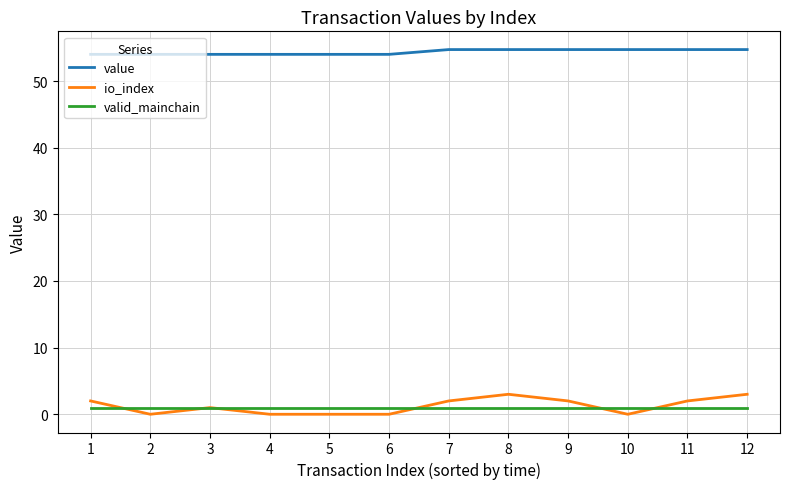

What is the maximum value shown in the chart?

54.7